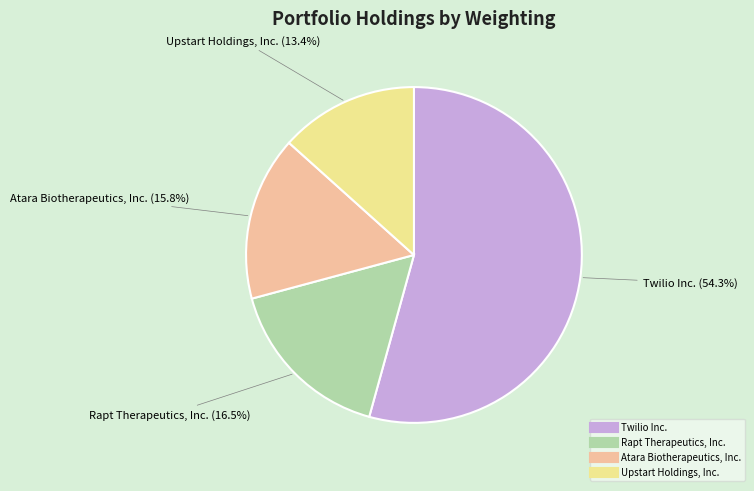

True or false: Upstart Holdings, Inc. accounts for 8% of the total.

False